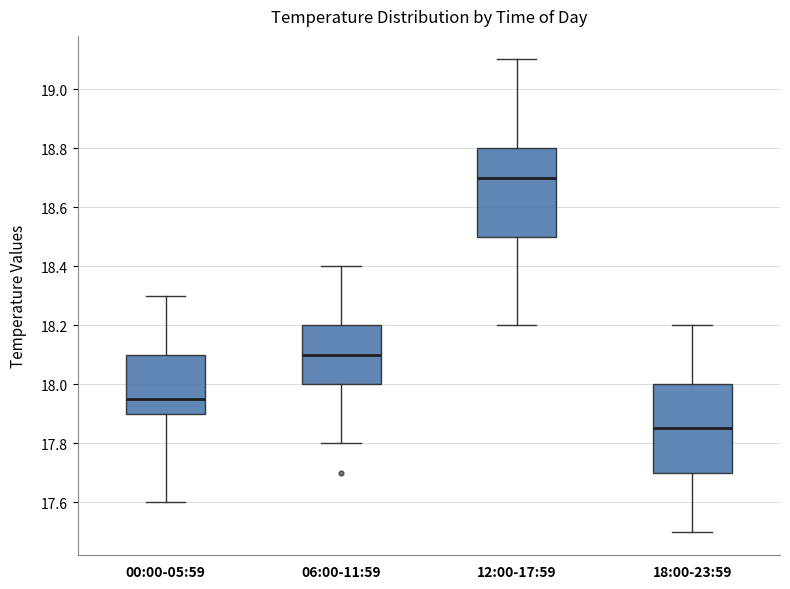

Reading left to right, read every box against the y-axis: the position of its median line, the range the box covers, and the ends of its whiskers. The values are not printed on the chart, so give them approximately, as read against the axis.

00:00-05:59: median 17.96, box 17.90 to 18.10, whiskers 17.60 to 18.30
06:00-11:59: median 18.10, box 18.00 to 18.20, whiskers 17.80 to 18.40
12:00-17:59: median 18.70, box 18.50 to 18.80, whiskers 18.20 to 19.10
18:00-23:59: median 17.86, box 17.70 to 18.00, whiskers 17.50 to 18.20